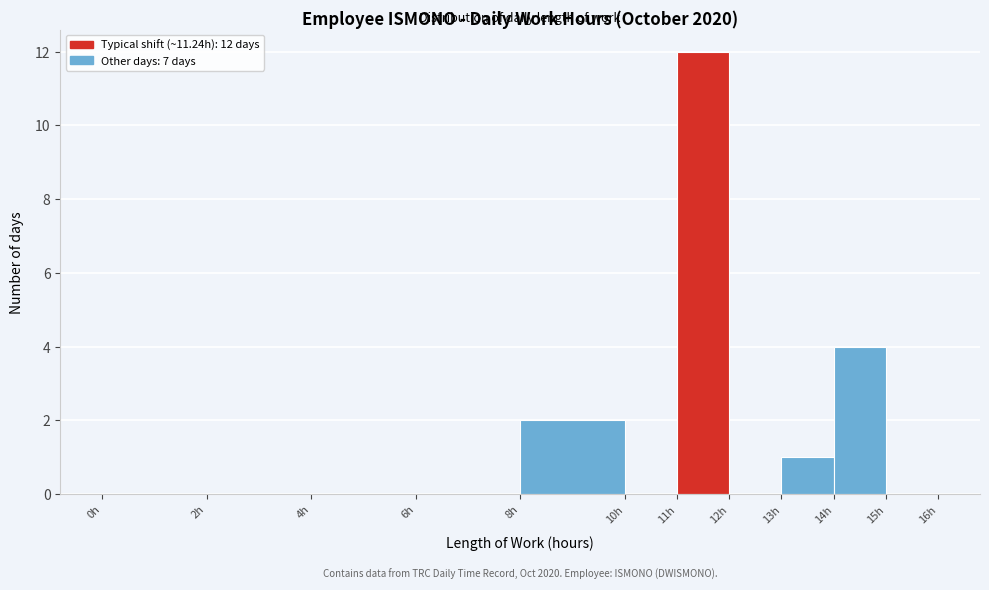

Over which range of the x-axis is the bar tallest?

11 to 12